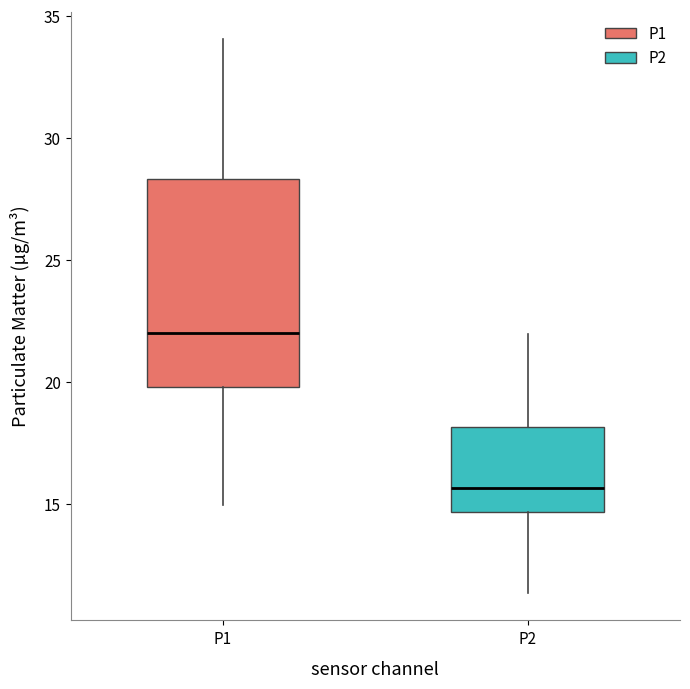

Reading left to right, read every box against the y-axis: the position of its median line, the range the box covers, and the ends of its whiskers. The values are not printed on the chart, so give them approximately, as read against the axis.

P1: median 22.0, box 20.0 to 28.5, whiskers 15.0 to 34.0
P2: median 15.5, box 14.5 to 18.0, whiskers 11.5 to 22.0